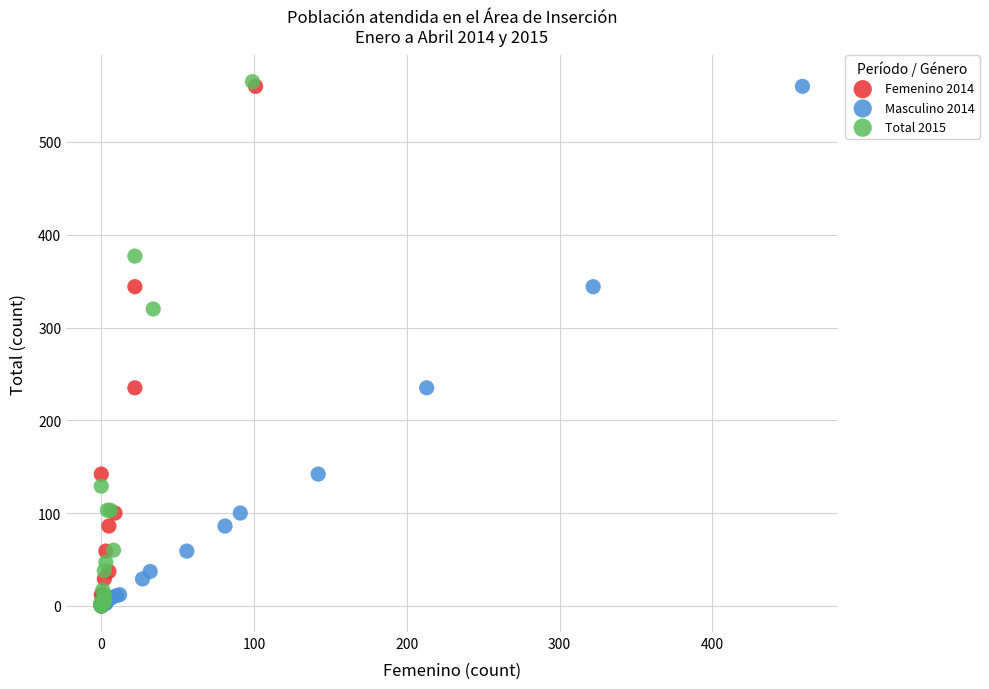

What are all the series names shown in the legend?

Femenino 2014, Masculino 2014, Total 2015